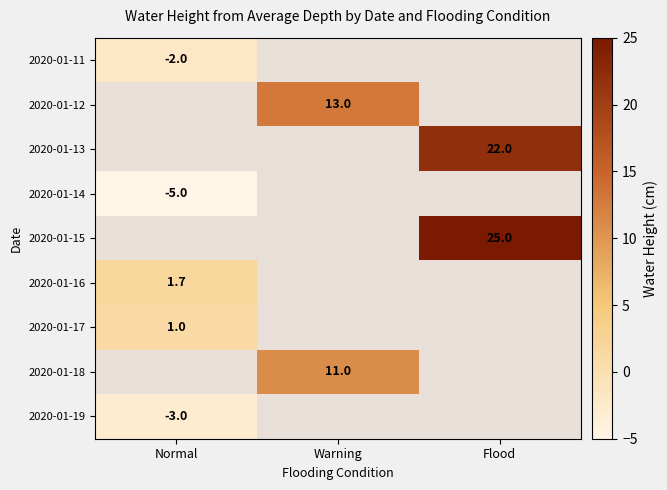

What is the greatest value displayed?

25.0